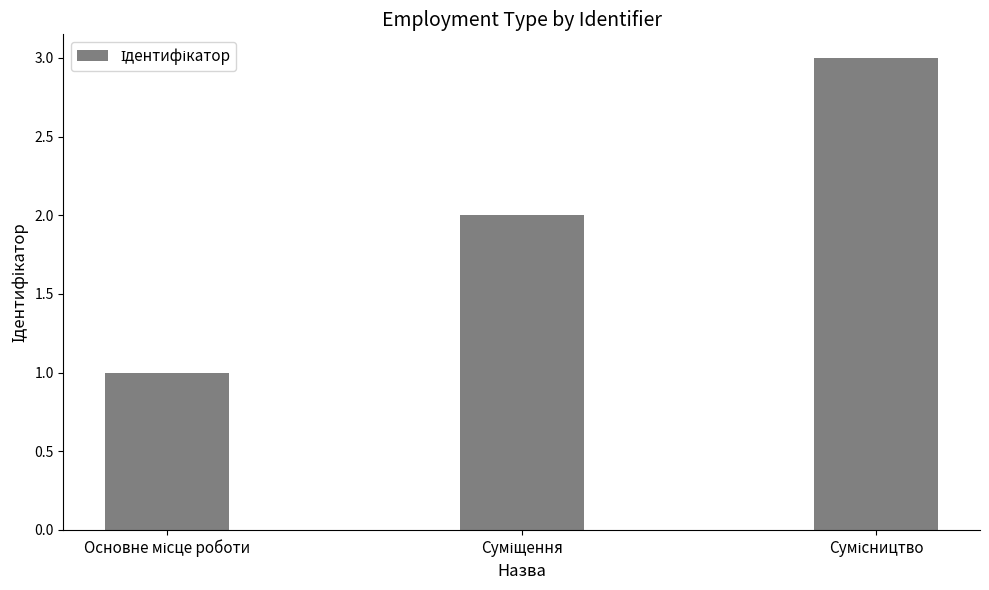

What is the sum of all values?

6